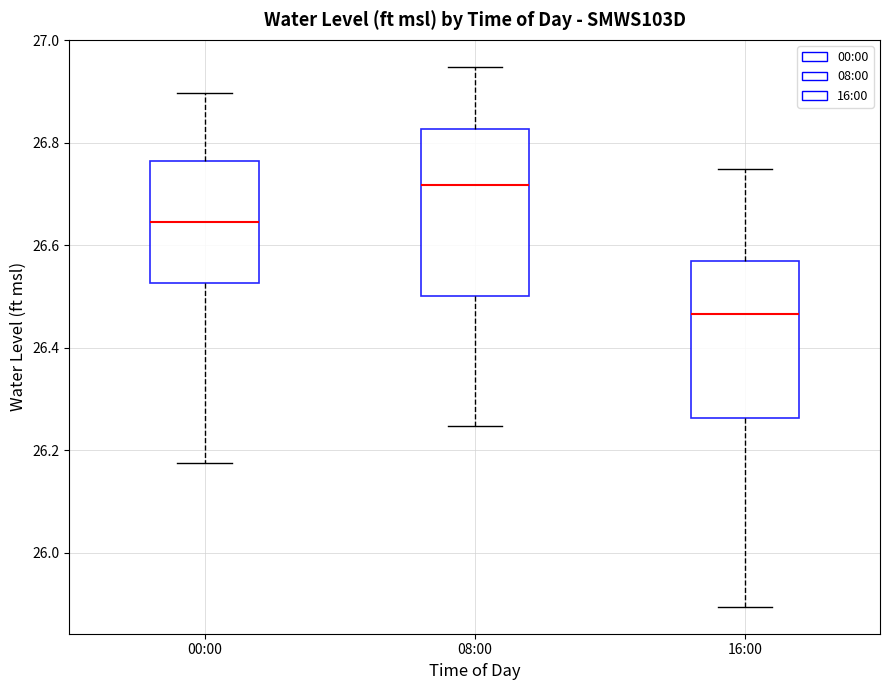

Where does the median line of the box for 08:00 sit on the y-axis? The values are not printed on the chart, so give them approximately, as read against the axis.

26.72